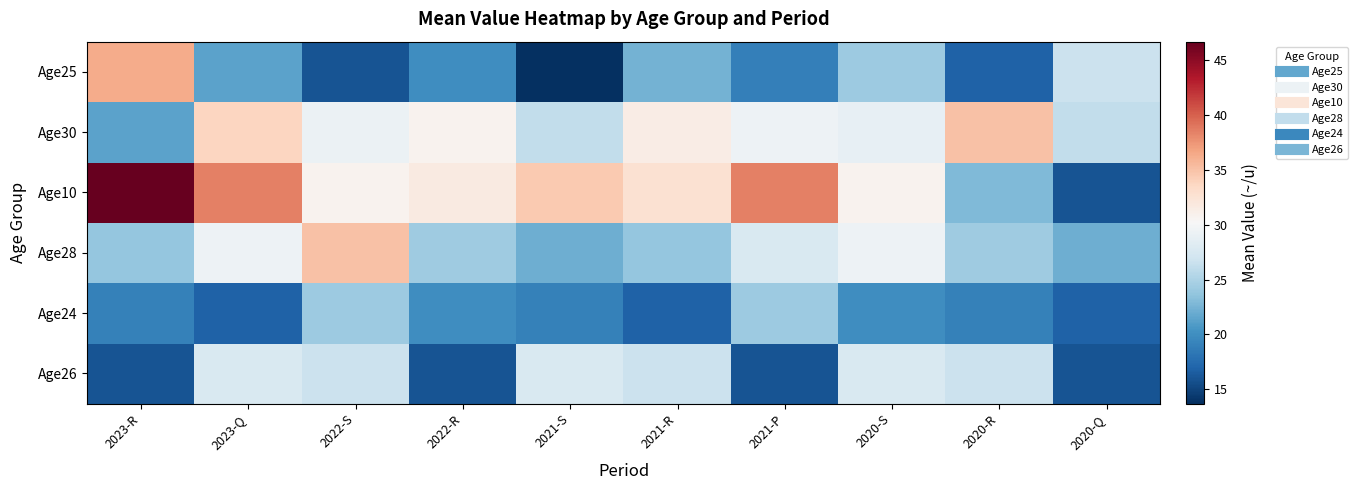

Reading right to left, transcribe all the data shown in this chart.

Age25: 2020-Q=26.7	2020-R=16.8	2020-S=24.2	2021-P=18.9	2021-R=22.4	2021-S=13.7	2022-R=20.0	2022-S=16.0	2023-Q=21.4	2023-R=36.3
Age30: 2020-Q=26.2	2020-R=35.0	2020-S=28.8	2021-P=29.3	2021-R=31.4	2021-S=26.2	2022-R=30.8	2022-S=29.2	2023-Q=33.8	2023-R=21.4
Age10: 2020-Q=16.0	2020-R=22.9	2020-S=30.8	2021-P=38.5	2021-R=32.7	2021-S=34.5	2022-R=31.7	2022-S=30.8	2023-Q=38.5	2023-R=46.7
Age28: 2020-Q=22.1	2020-R=24.3	2020-S=29.3	2021-P=27.7	2021-R=23.8	2021-S=22.1	2022-R=24.3	2022-S=35.0	2023-Q=29.3	2023-R=23.8
Age24: 2020-Q=16.8	2020-R=19.1	2020-S=20.0	2021-P=24.2	2021-R=16.8	2021-S=19.1	2022-R=20.0	2022-S=24.2	2023-Q=16.8	2023-R=19.1
Age26: 2020-Q=16.0	2020-R=26.7	2020-S=27.7	2021-P=16.0	2021-R=26.7	2021-S=27.7	2022-R=16.0	2022-S=26.7	2023-Q=27.7	2023-R=16.0